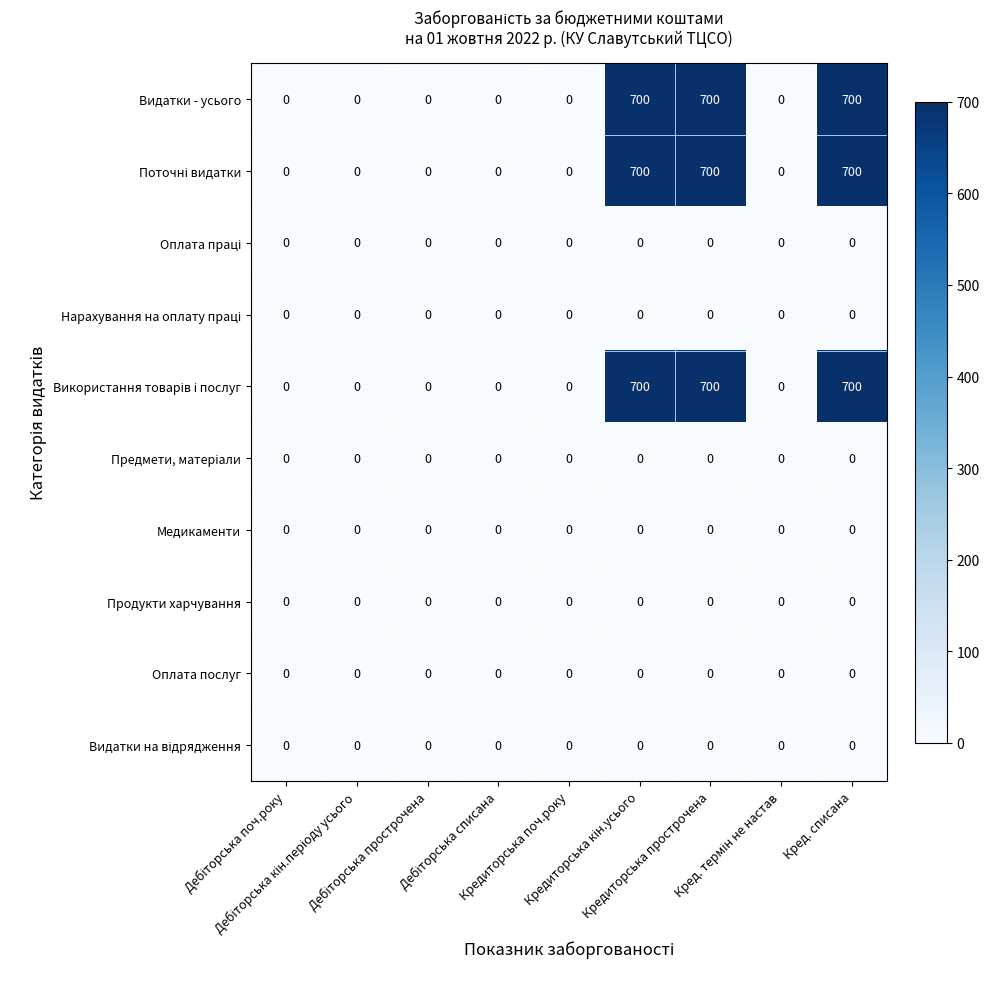

What is the maximum value shown in the chart?

700